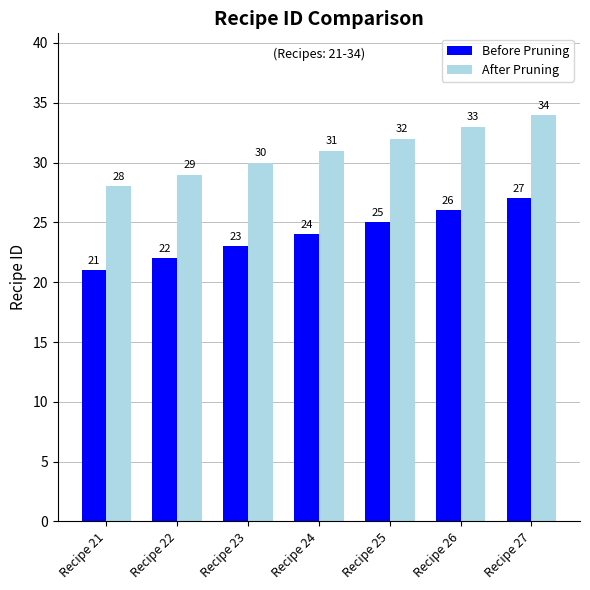

What is the highest value of the Before Pruning series?

27